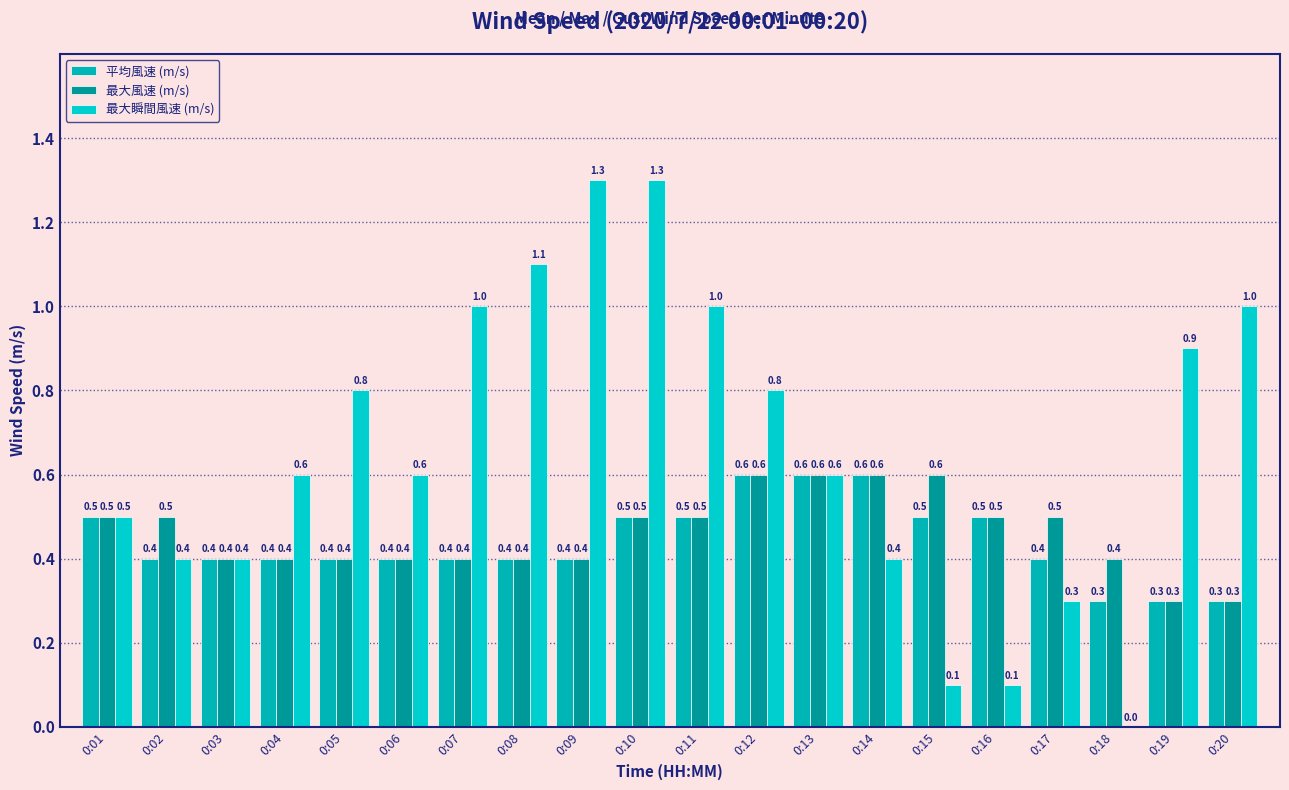

How many 最大風速 (m/s) values are between 0 and 1?

20